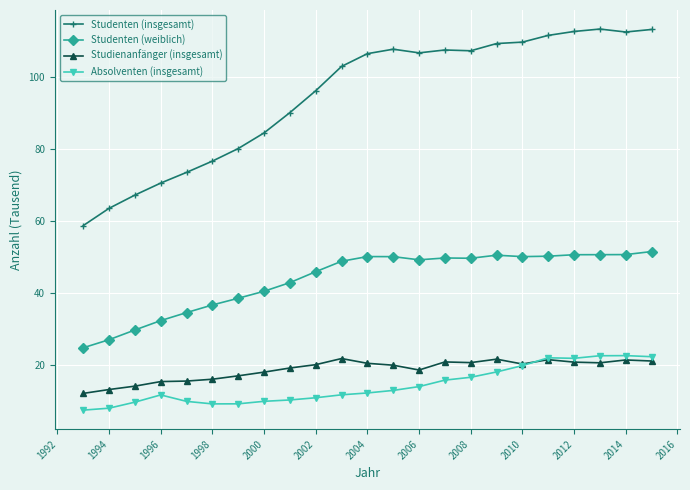

True or false: Studenten (insgesamt) and Studenten (weiblich) cross at least once.

False